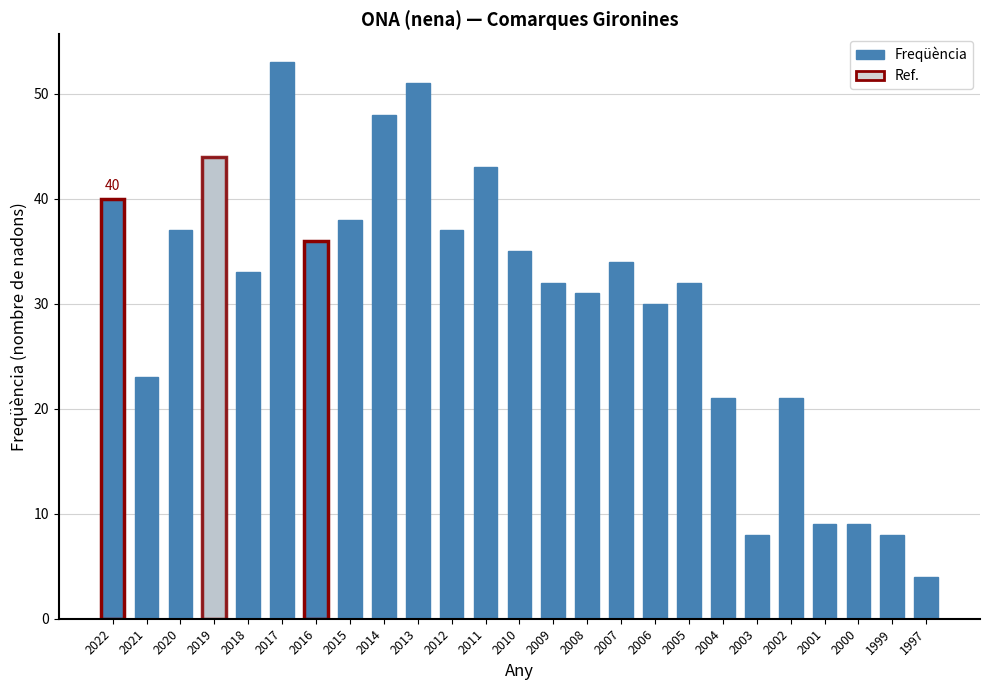

What is the greatest value displayed?

53